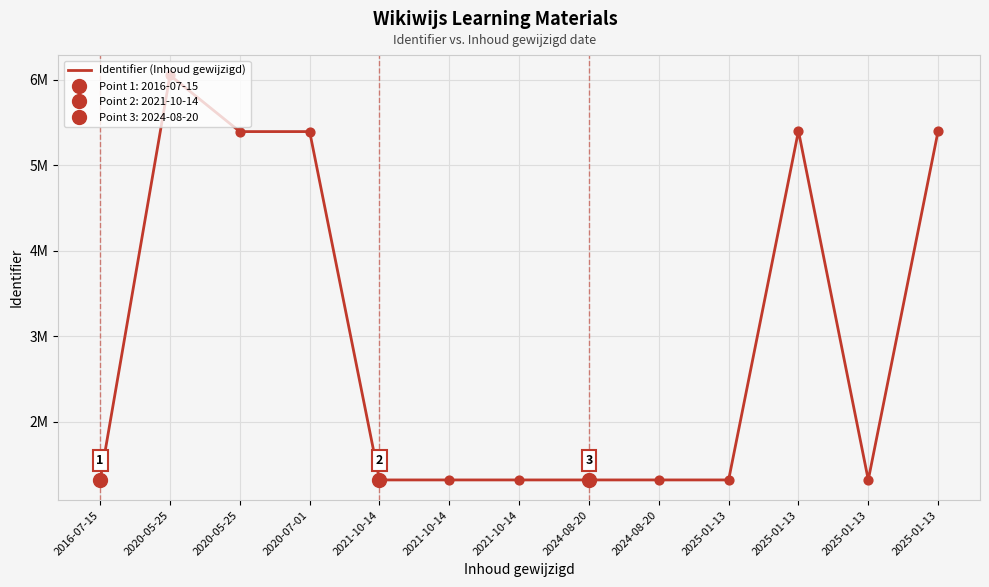

What is the change in value from 2020-05-25 to 2021-10-14?

-4074301